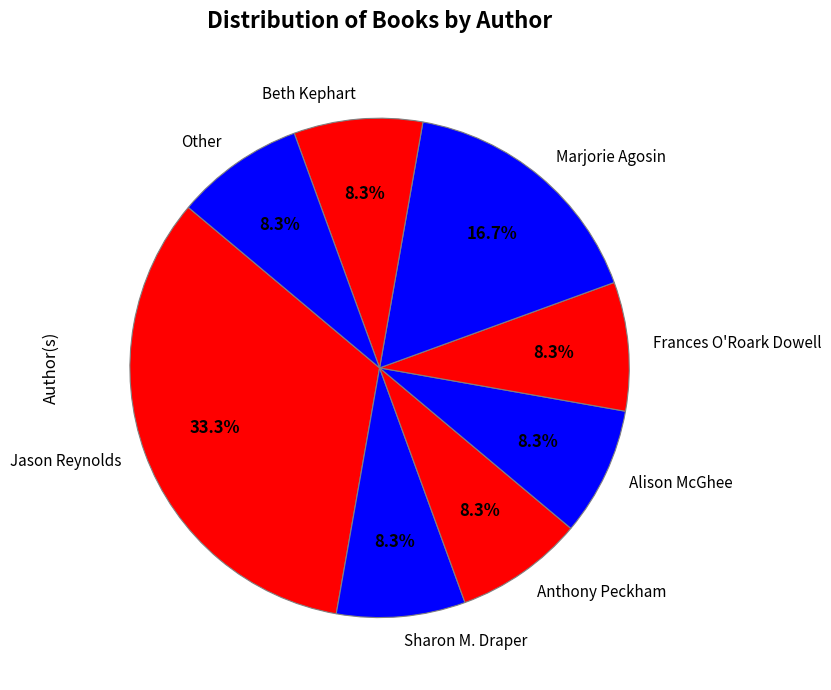

Does any single category account for the majority?

No